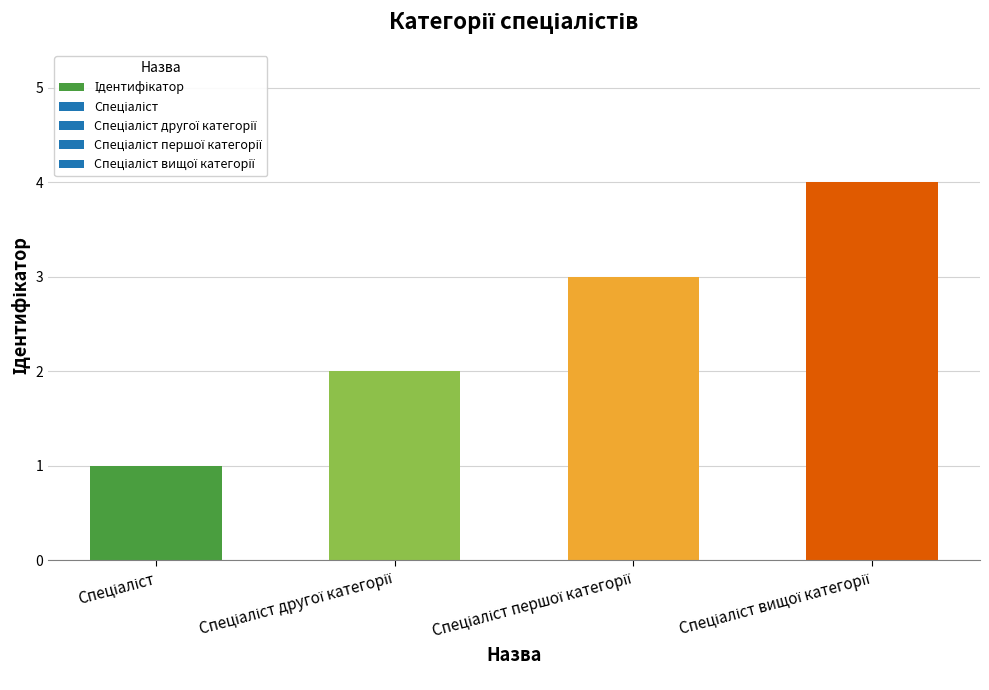

How many series are shown in this chart?

1